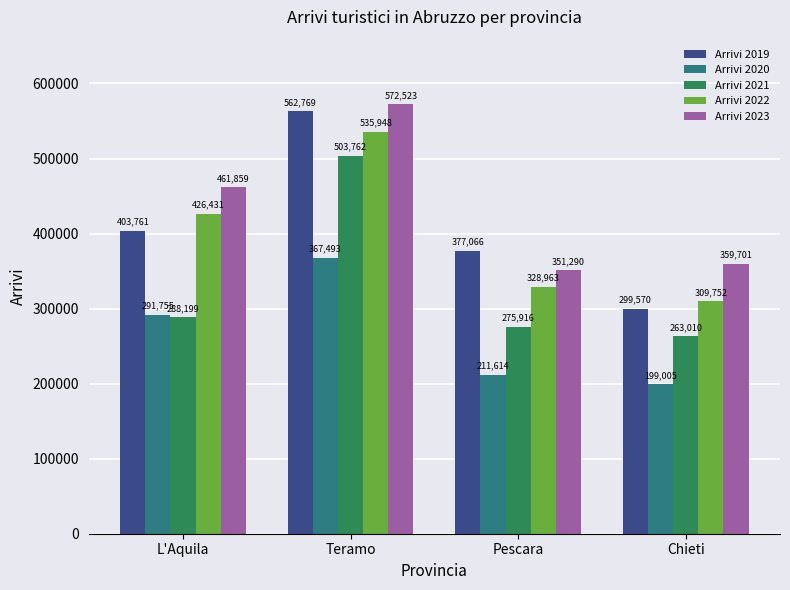

At how many categories does at least one series exceed 312485?

4